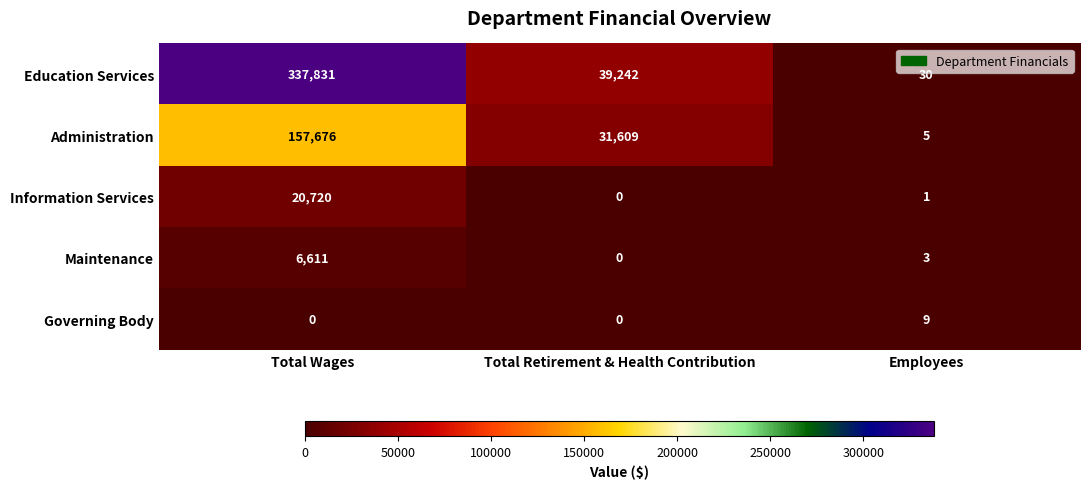

At which label is Information Services closest to 10360?

Employees